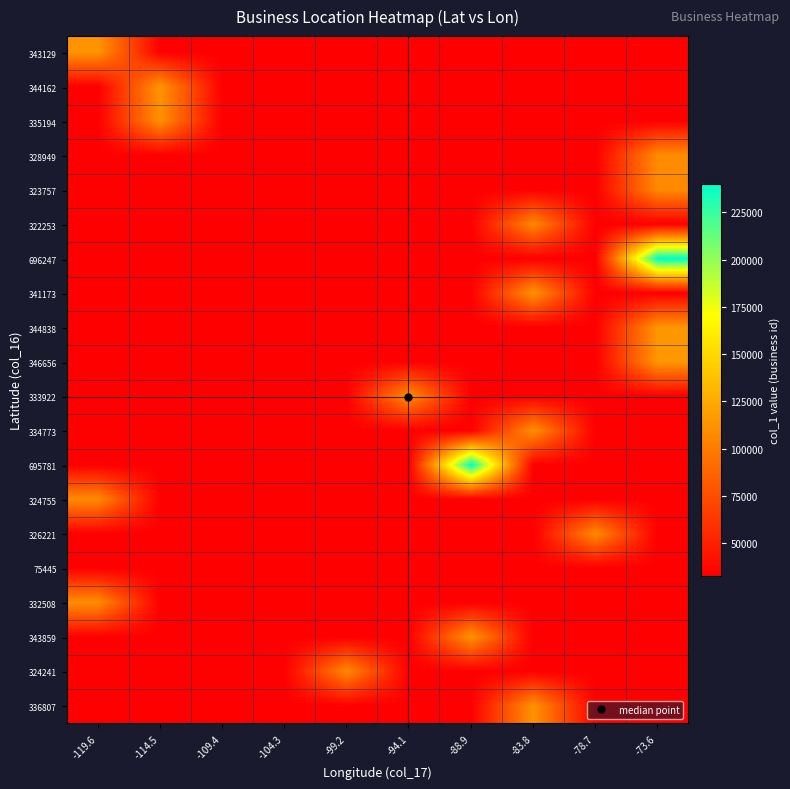

Count the number of categories in the chart.

10